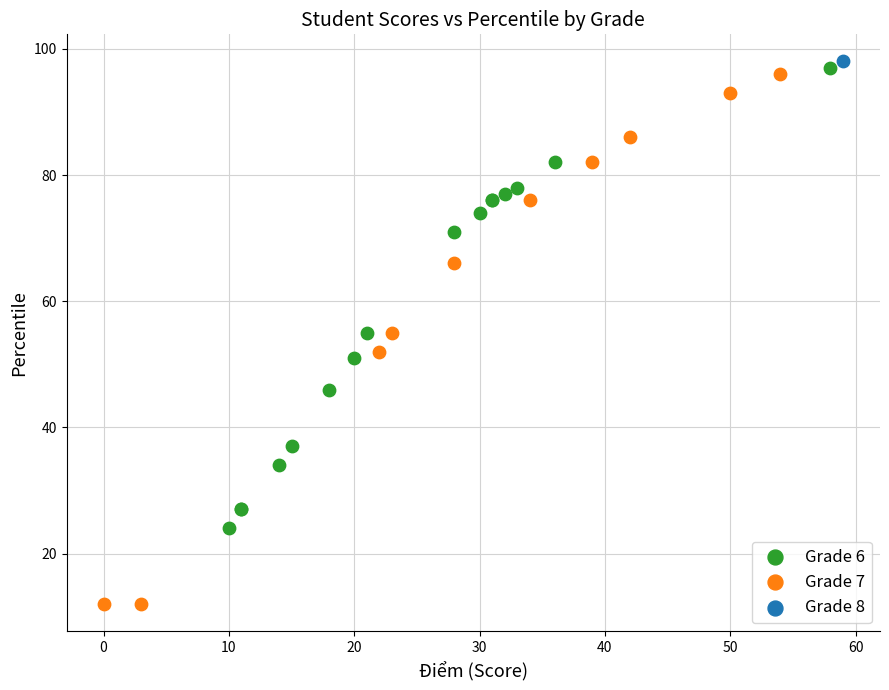

Which series contains the highest Y value?

Grade 8